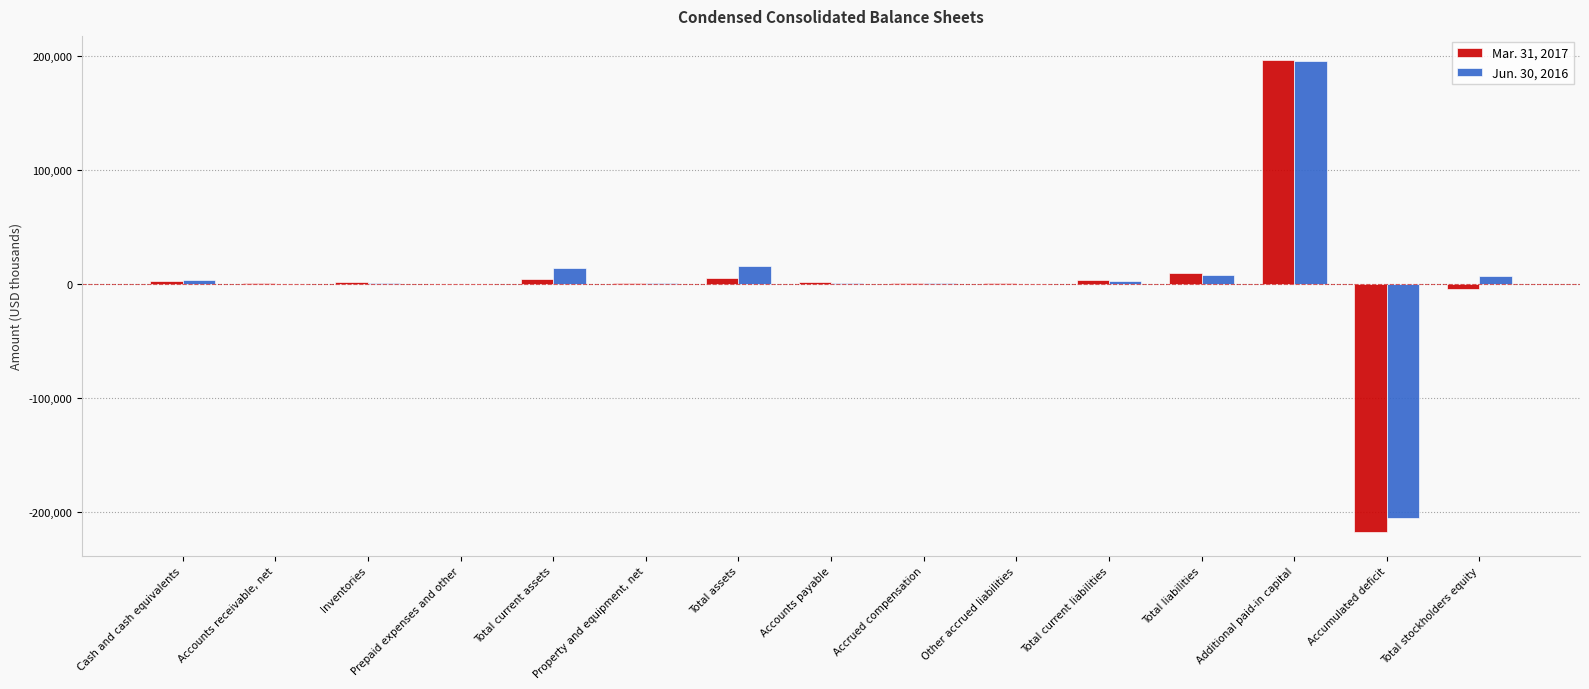

The Jun. 30, 2016 series shows 312727 at Additional paid-in capital. True or false?

False